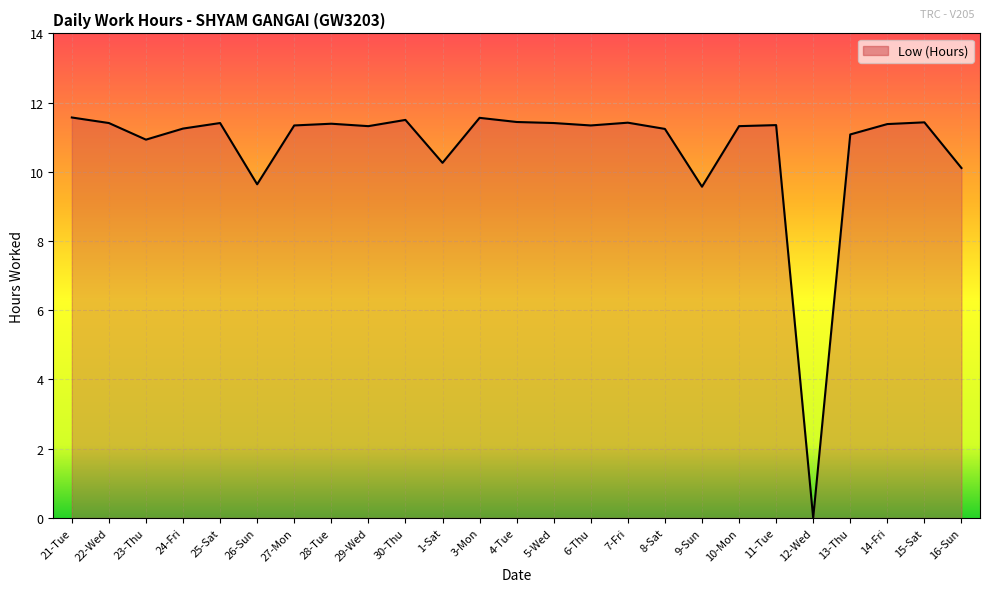

Which has a higher value, 22-Wed or 24-Fri?

22-Wed